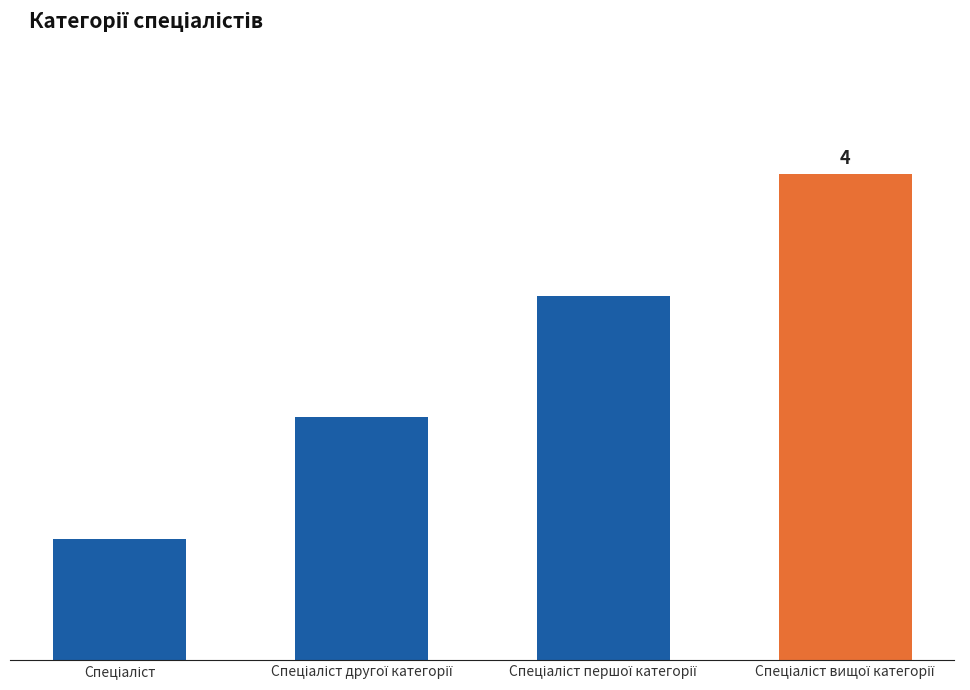

Which has a higher value, Спеціаліст or Спеціаліст другої категорії?

Спеціаліст другої категорії